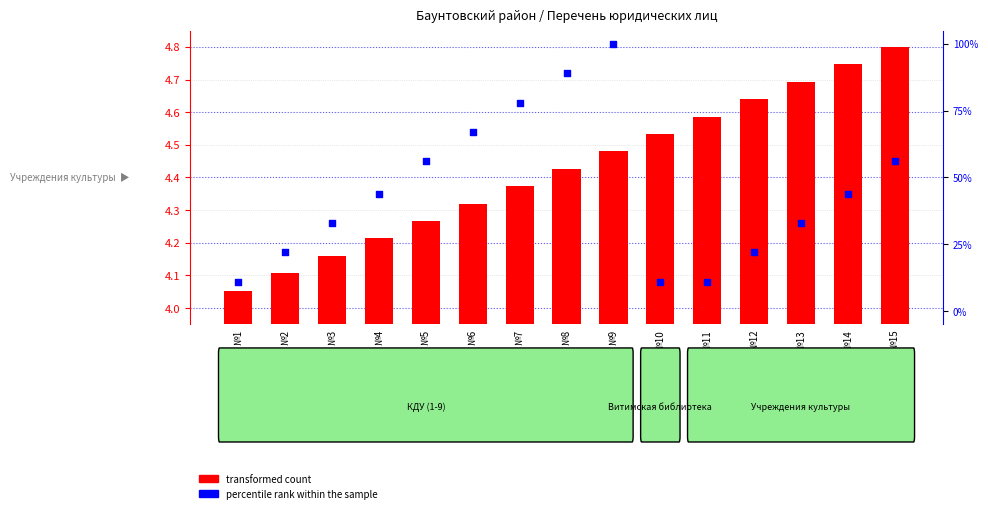

At how many categories does at least one series exceed 95?

1